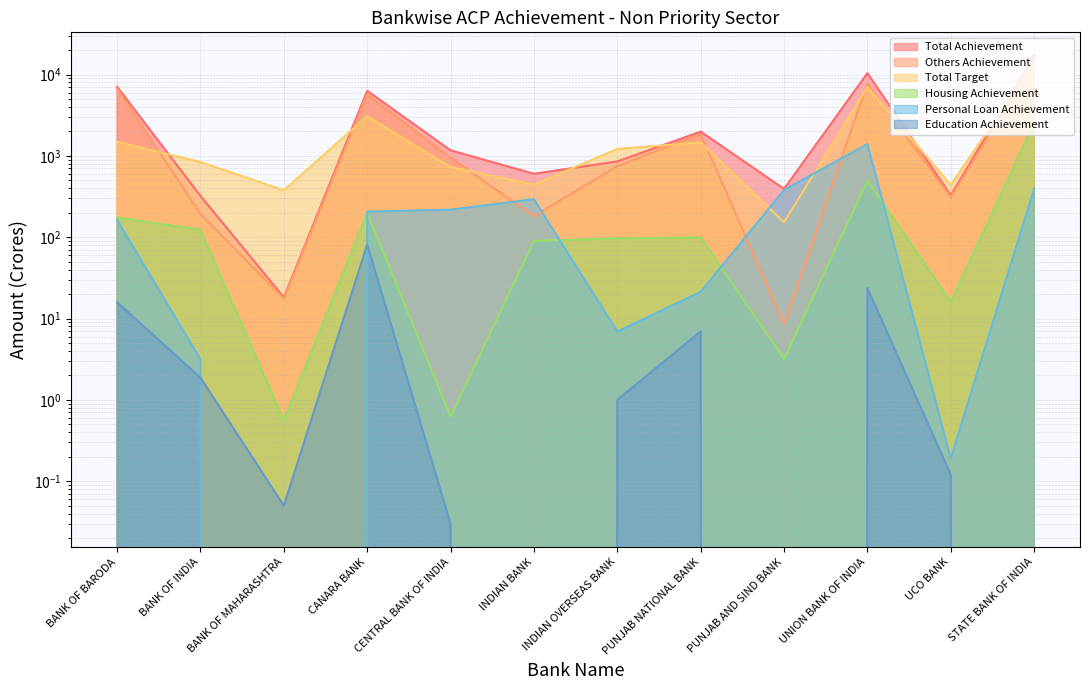

What is the difference between the maximum and second lowest values in the Education Achievement series?

81.0